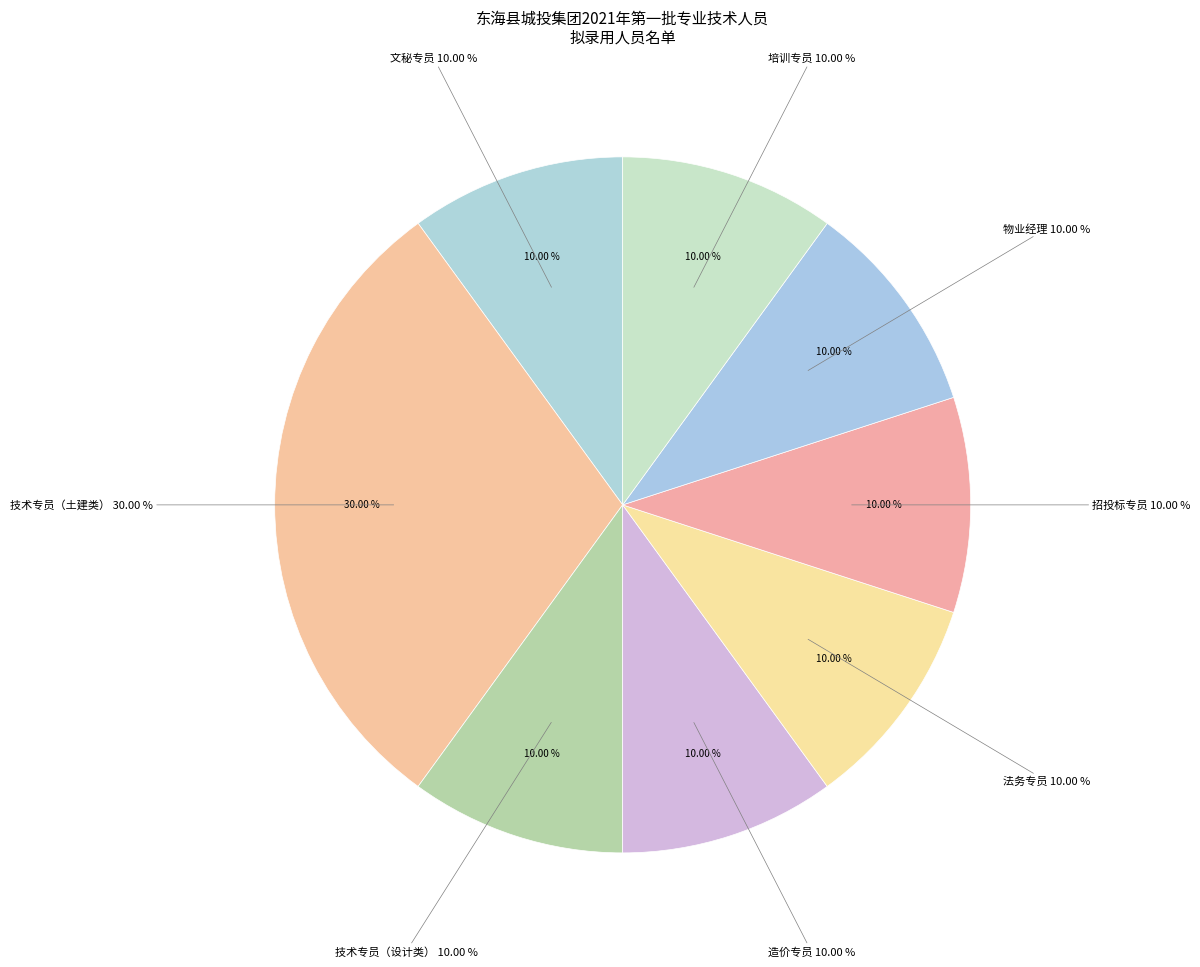

To the nearest percent, what portion does 法务专员 represent?

10%